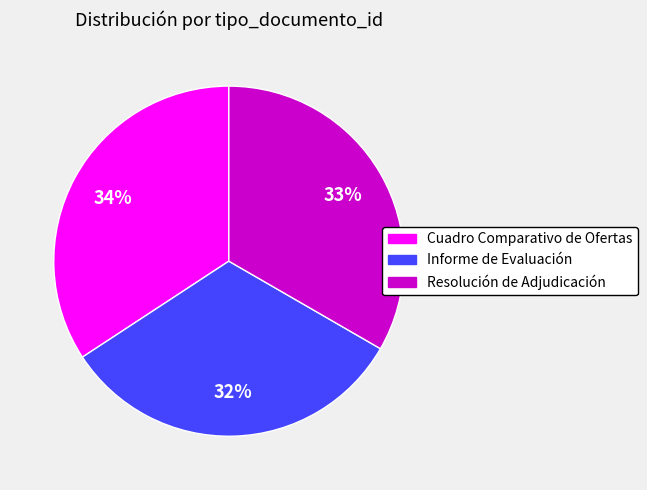

Is it true that Cuadro Comparativo de Ofertas is 34% of the pie?

True